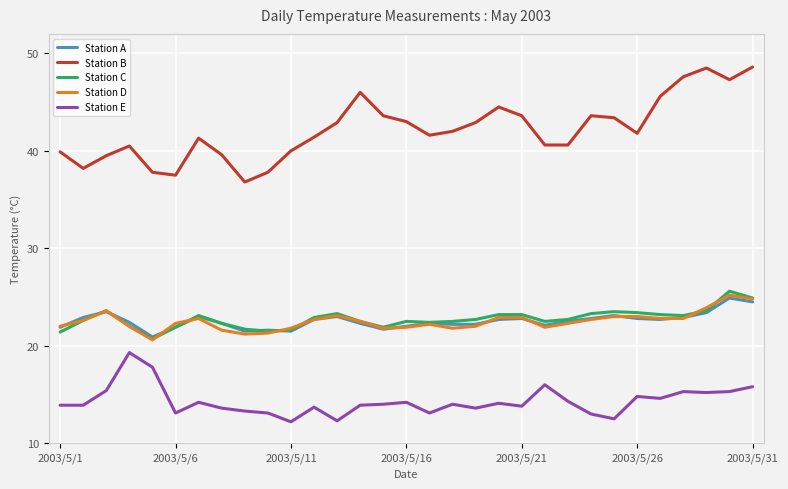

Which series has the widest spread of values?

Station B